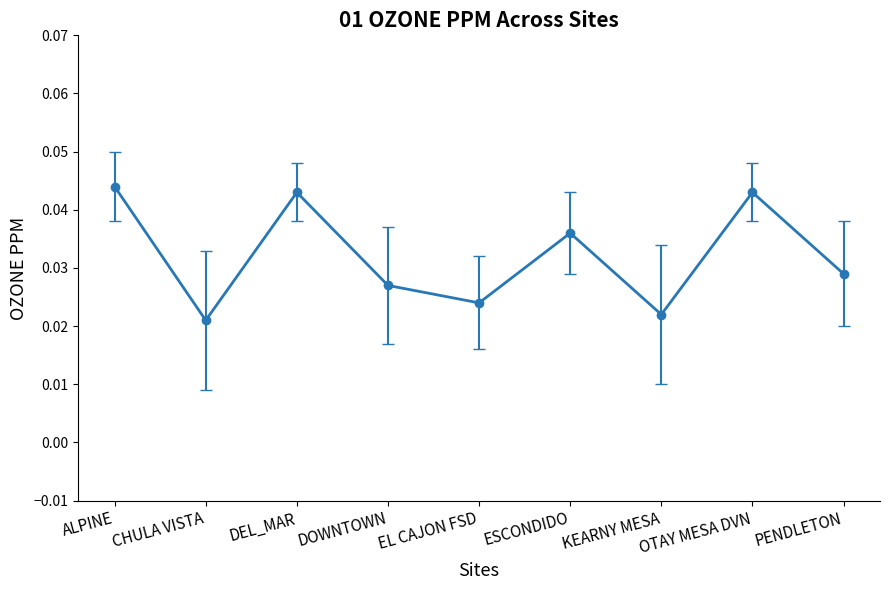

What is the sum of all values?

0.3